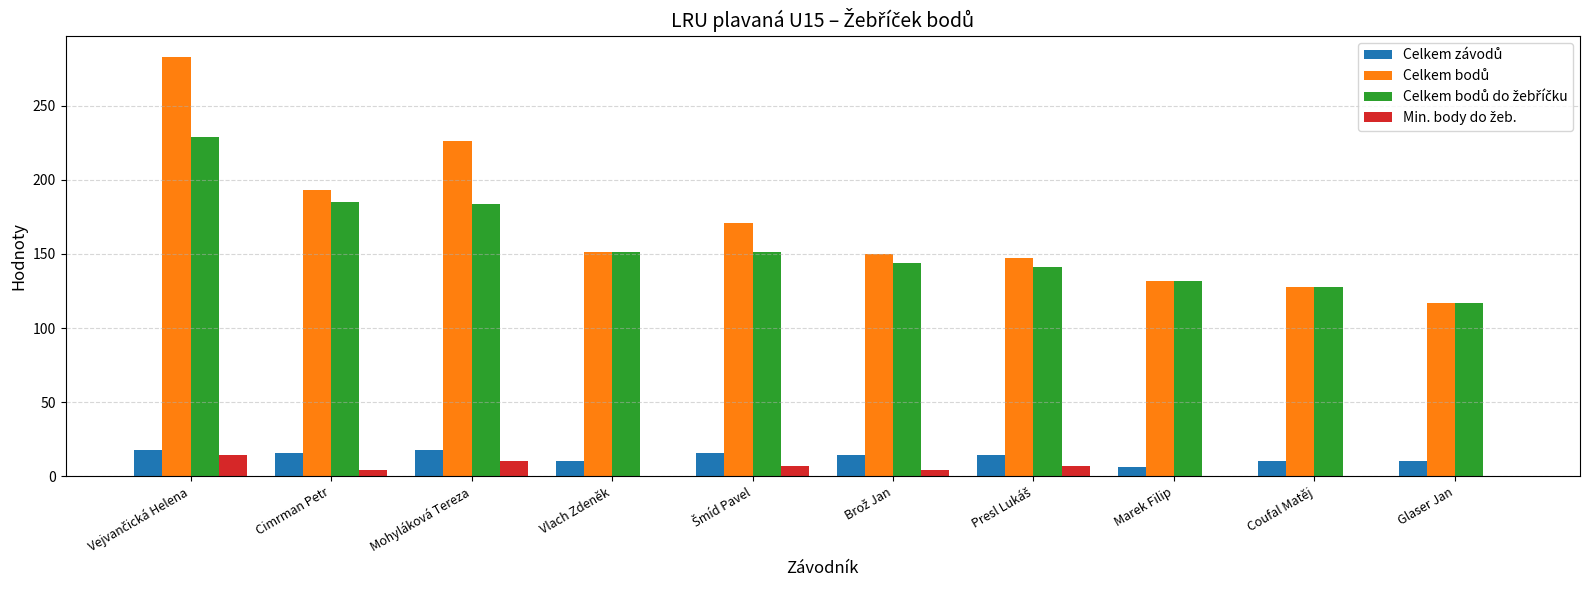

What is the maximum value shown in the chart?

283